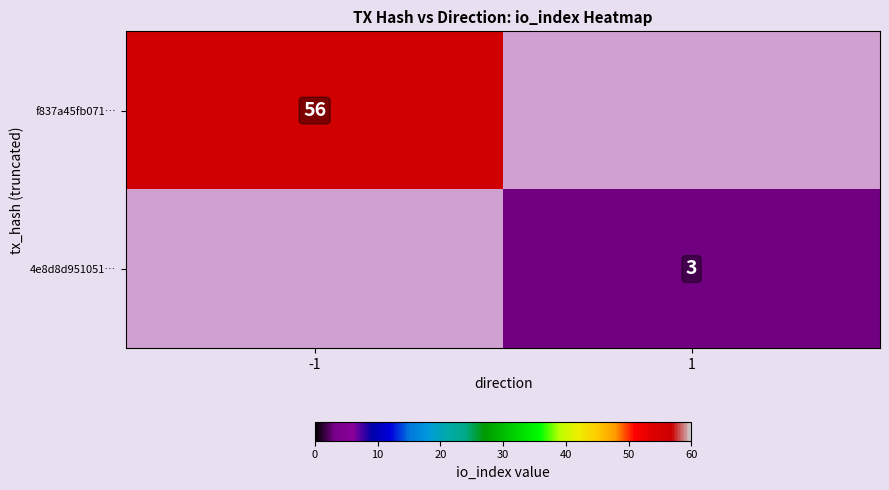

At how many categories does at least one series exceed 32?

1